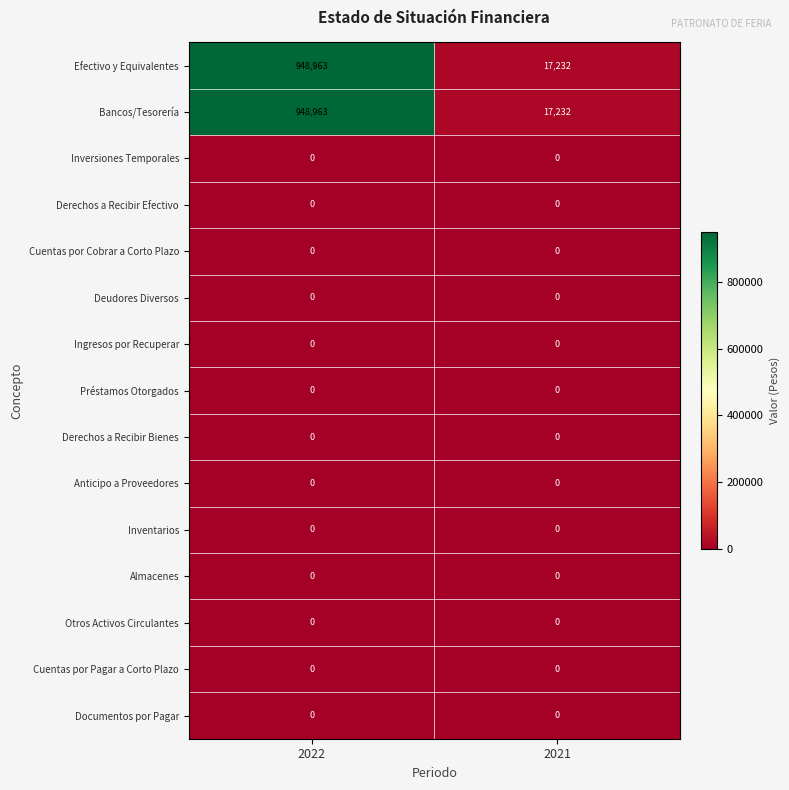

What is the spread (max minus min) of values at 2021?

17232